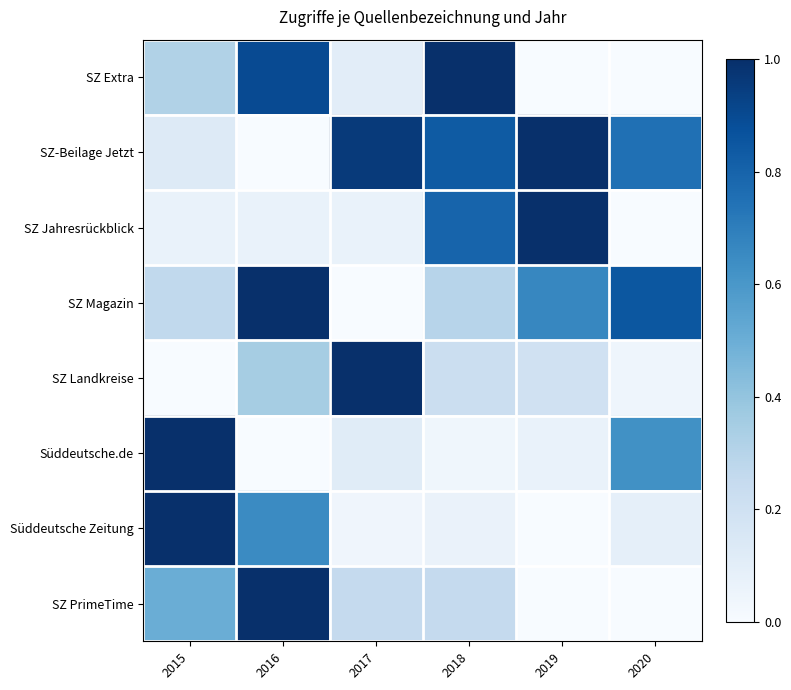

What is the difference between the highest and lowest values at 2015?

1.0